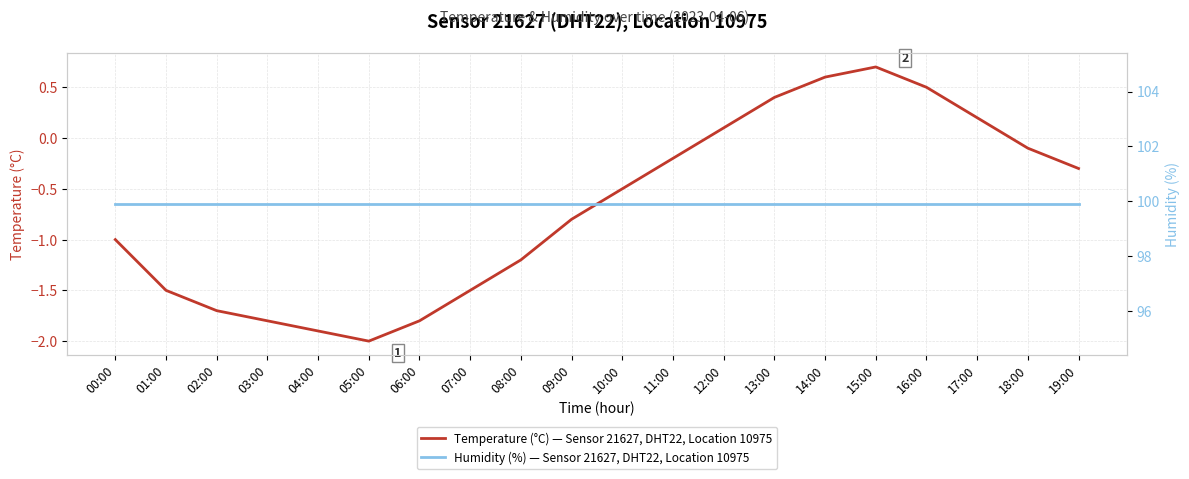

Where is Humidity (%) — Sensor 21627, DHT22, Location 10975 nearest to the value 99?

00:00